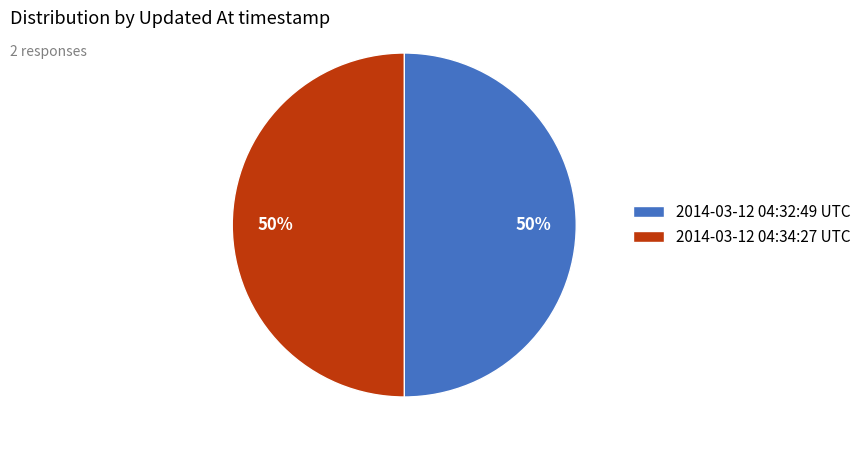

To the nearest percent, what is the combined percentage of 2014-03-12 04:34:27 UTC and 2014-03-12 04:32:49 UTC?

100%